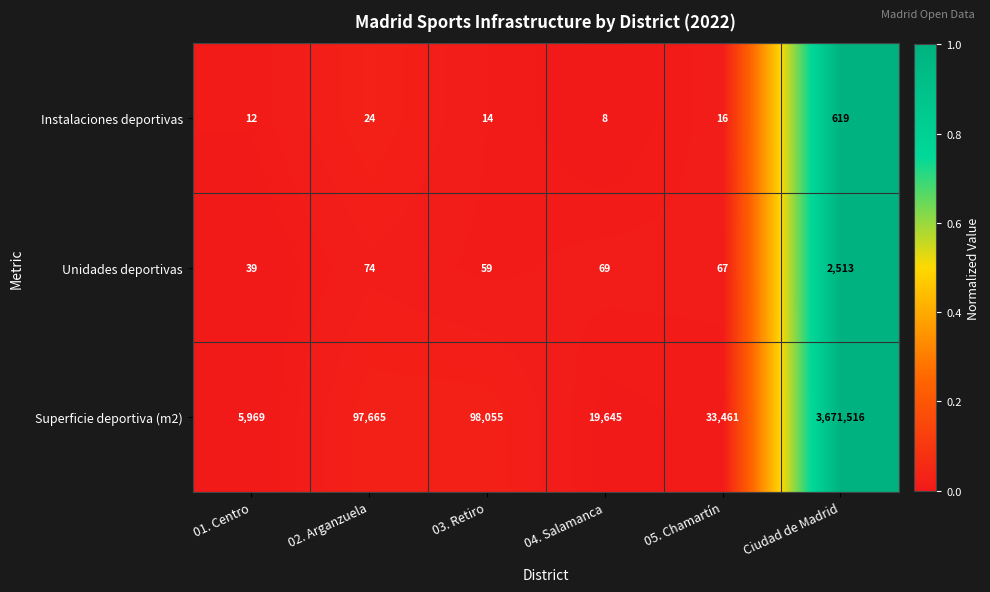

Reading left to right, transcribe all the data shown in this chart.

Instalaciones deportivas: 01. Centro=12	02. Arganzuela=24	03. Retiro=14	04. Salamanca=8	05. Chamartín=16	Ciudad de Madrid=619
Unidades deportivas: 01. Centro=39	02. Arganzuela=74	03. Retiro=59	04. Salamanca=69	05. Chamartín=67	Ciudad de Madrid=2513
Superficie deportiva (m2): 01. Centro=5969	02. Arganzuela=97665	03. Retiro=98055	04. Salamanca=19645	05. Chamartín=33461	Ciudad de Madrid=3671516